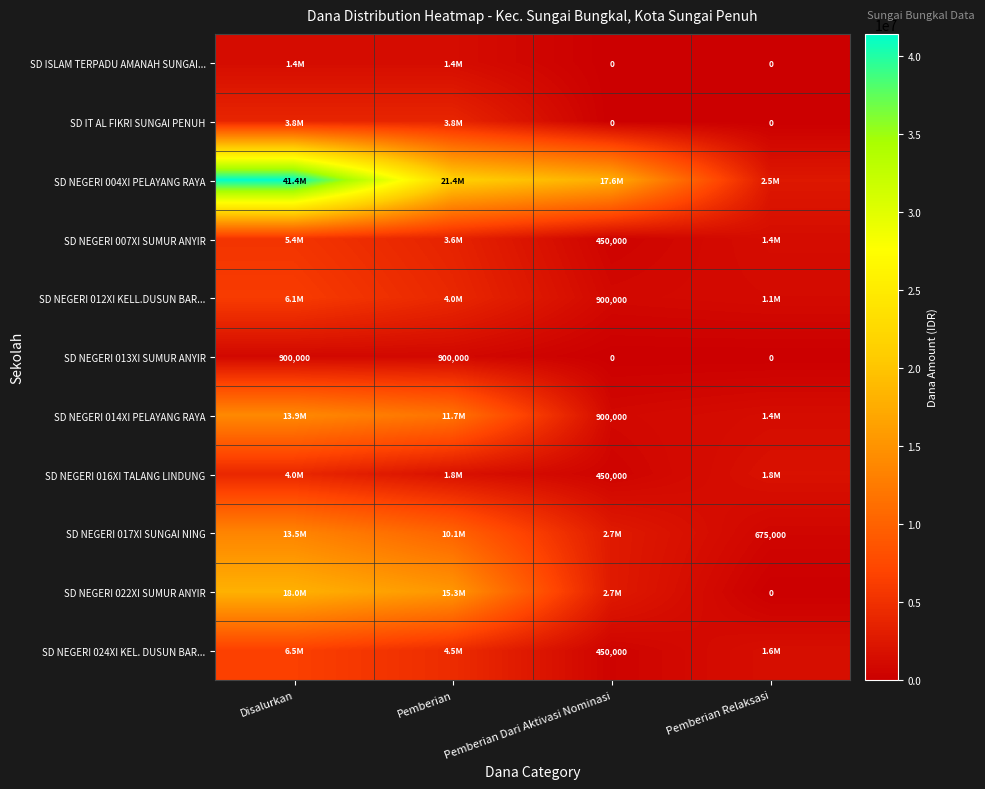

List the labels in order of SD NEGERI 016XI TALANG LINDUNG value, largest first.

Disalurkan, Pemberian, Pemberian Relaksasi, Pemberian Dari Aktivasi Nominasi